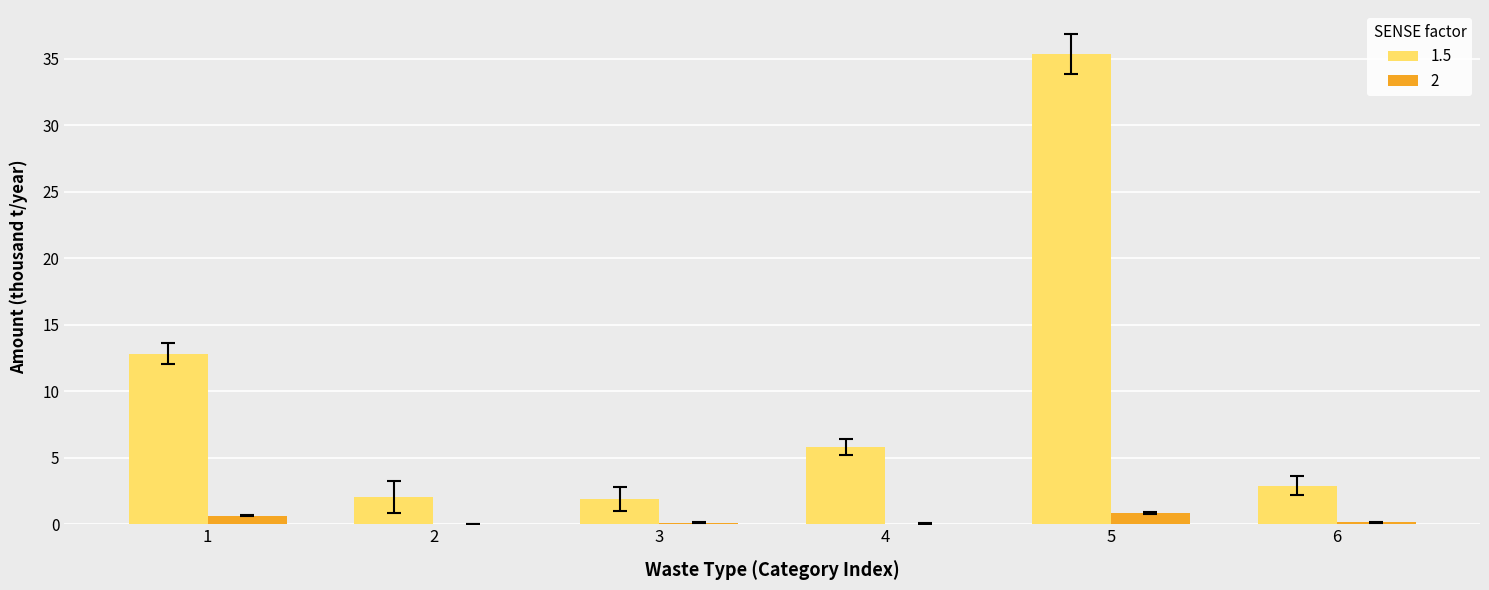

Is the value of 1.5 at 1 greater than the value of 2 at 6?

Yes